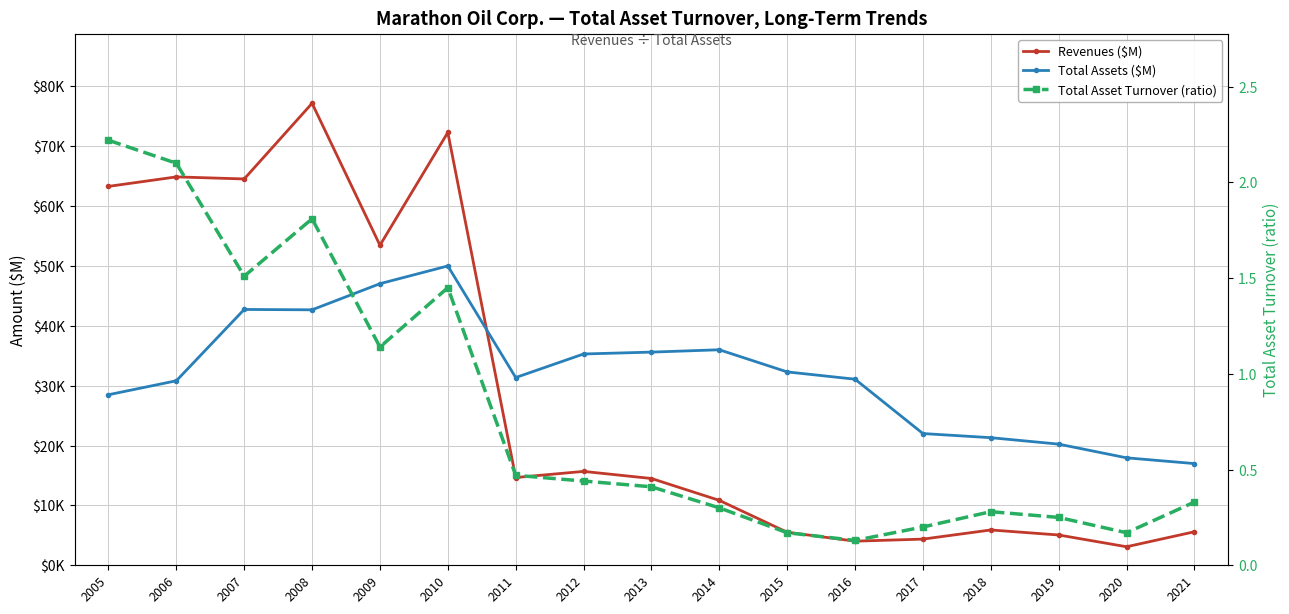

Is the value of Total Asset Turnover (ratio) at 2009 greater than the value of Revenues ($M) at 2021?

No